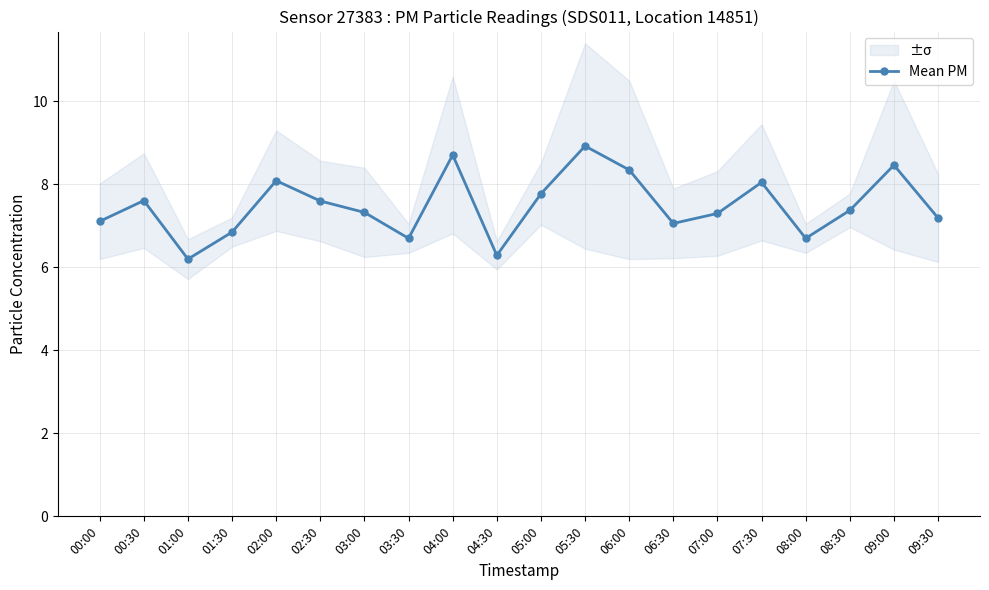

Which category has the highest value across all series?

05:30